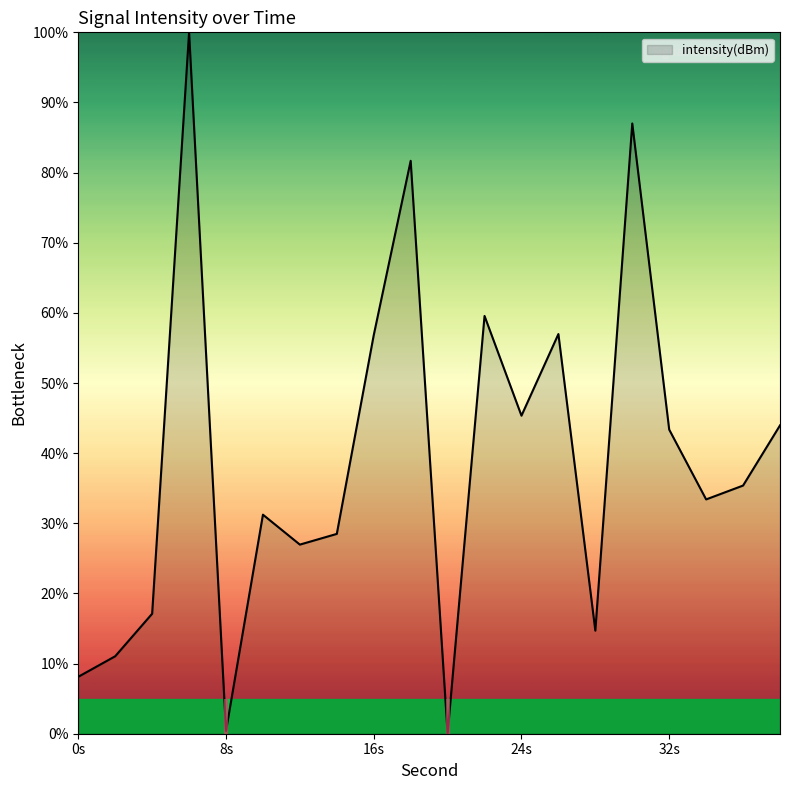

What is the maximum value shown in the chart?

100.0